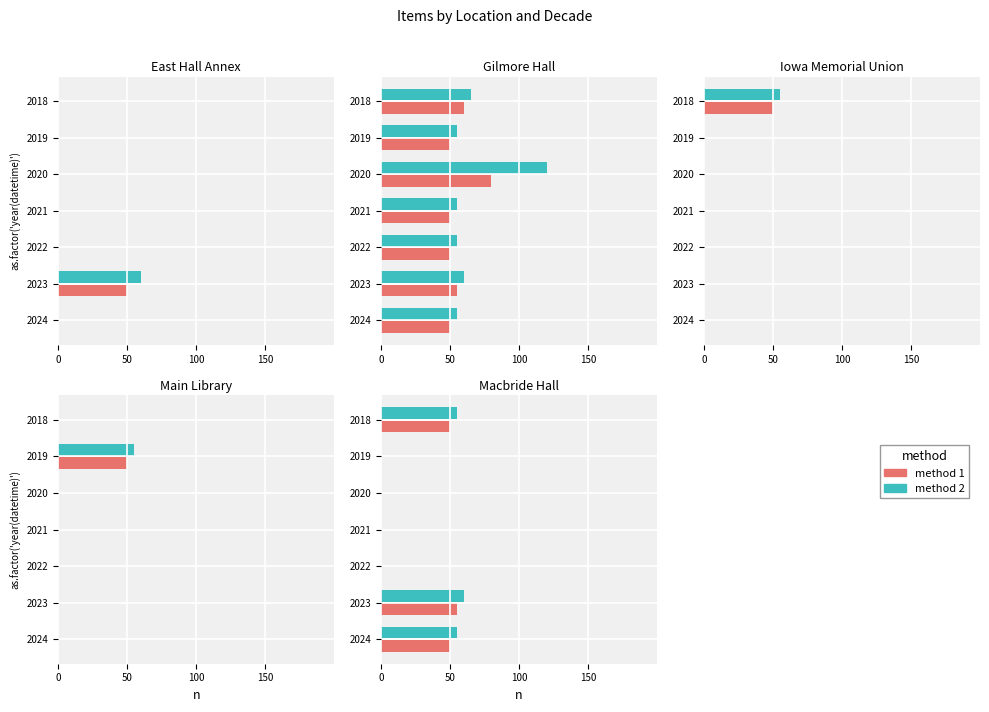

Which series has the largest total across all categories?

method 2